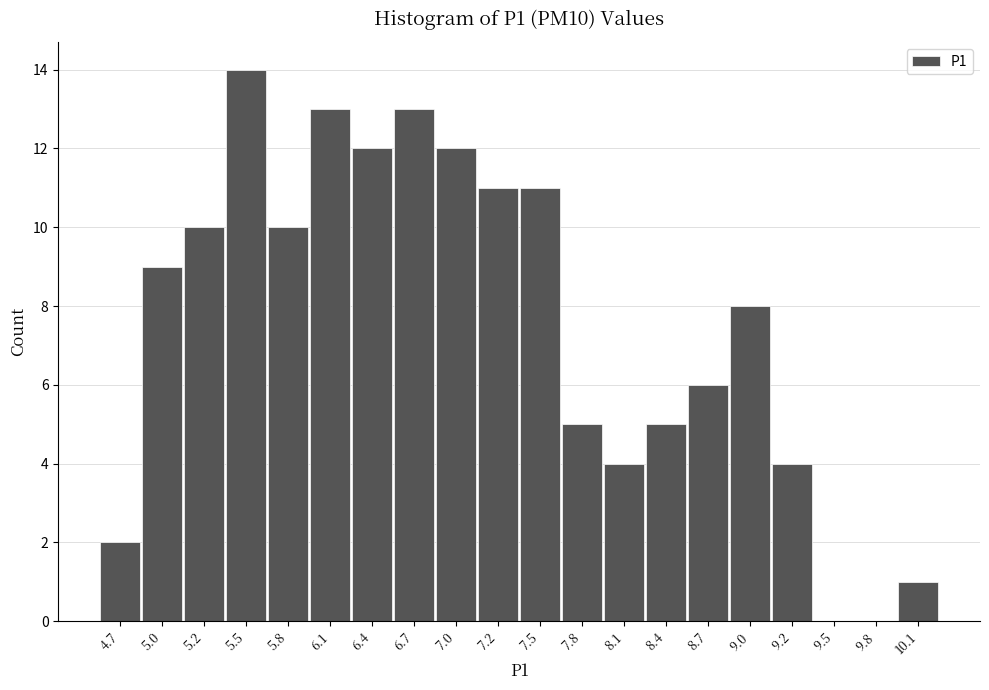

Reading left to right, what are all the values shown in this chart?

4.7=2	5.0=9	5.2=10	5.5=14	5.8=10	6.1=13	6.4=12	6.7=13	7.0=12	7.2=11	7.5=11	7.8=5	8.1=4	8.4=5	8.7=6	9.0=8	9.2=4	9.5=0	9.8=0	10.1=1